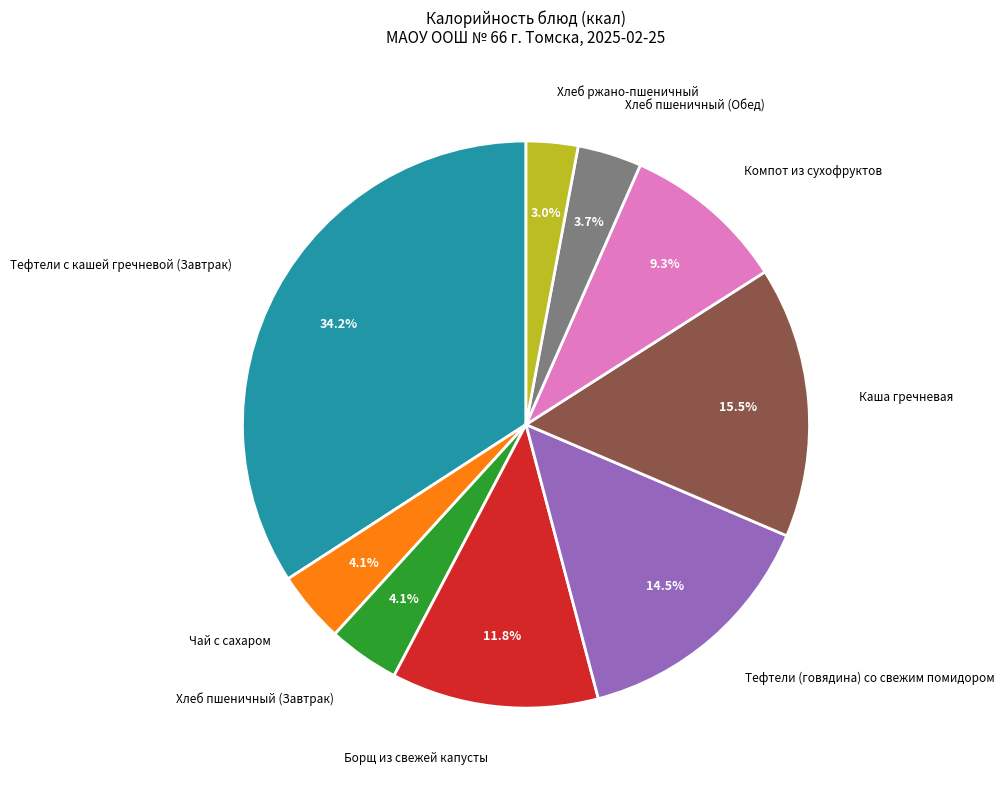

Does any single category account for the majority?

No